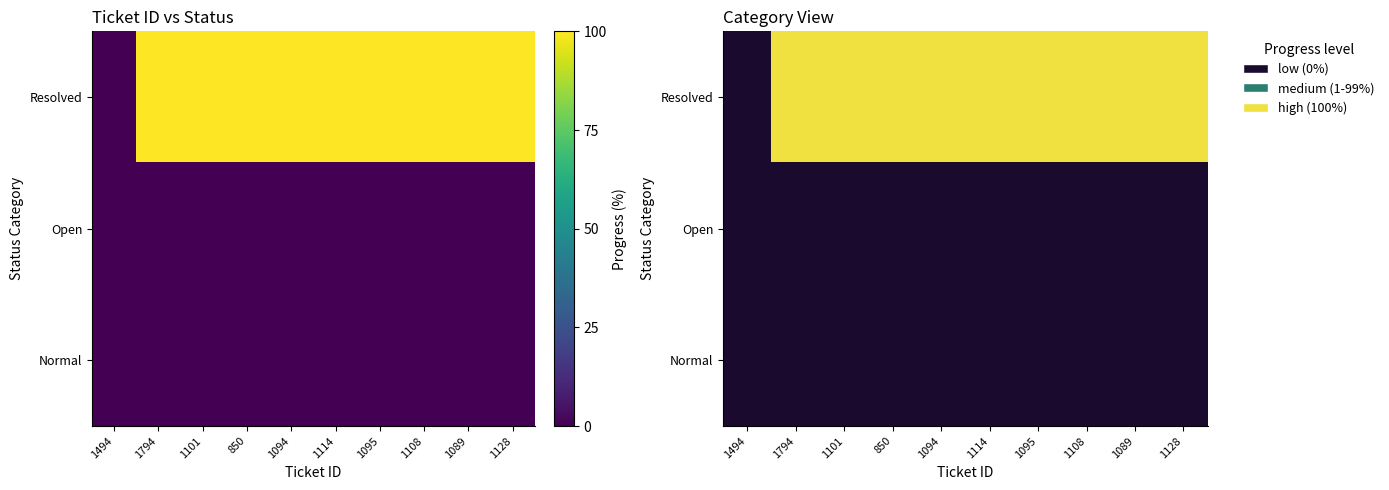

Which label corresponds to the smallest value in the chart?

1494